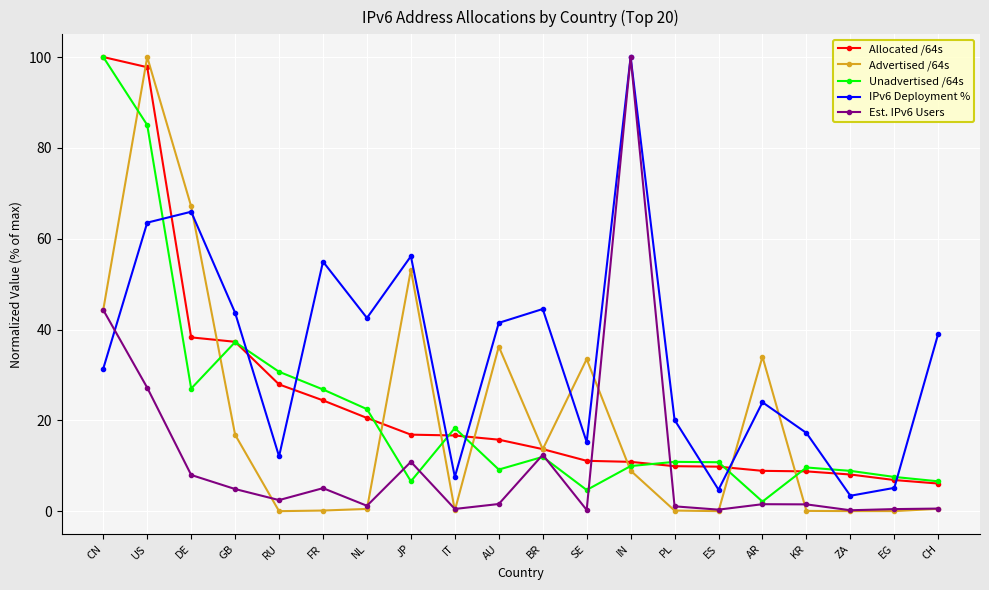

What is the difference between the Est. IPv6 Users values at AR and EG?

1.1